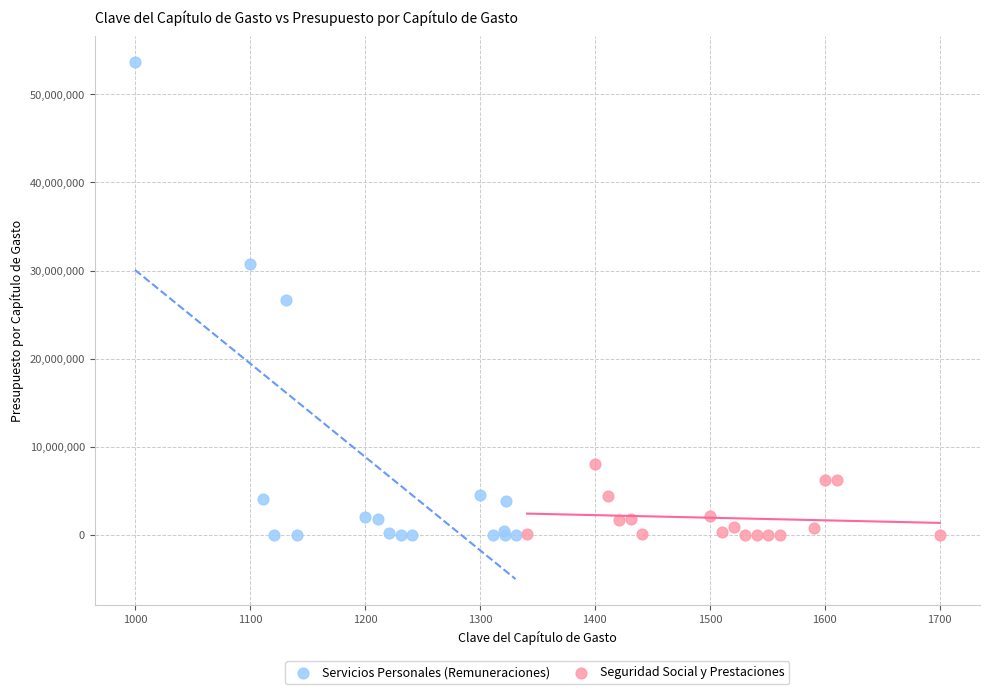

Which series reaches the maximum Y coordinate?

Servicios Personales (Remuneraciones)